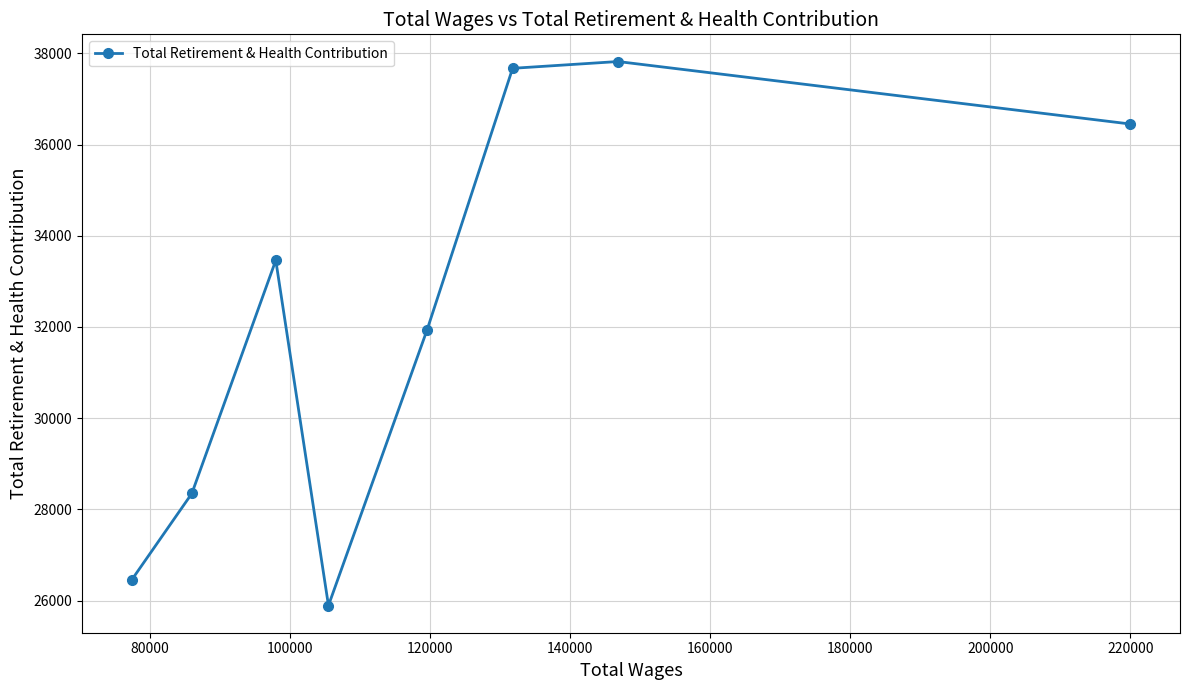

How many points are lower than both their immediate neighbors (excluding endpoints)?

1